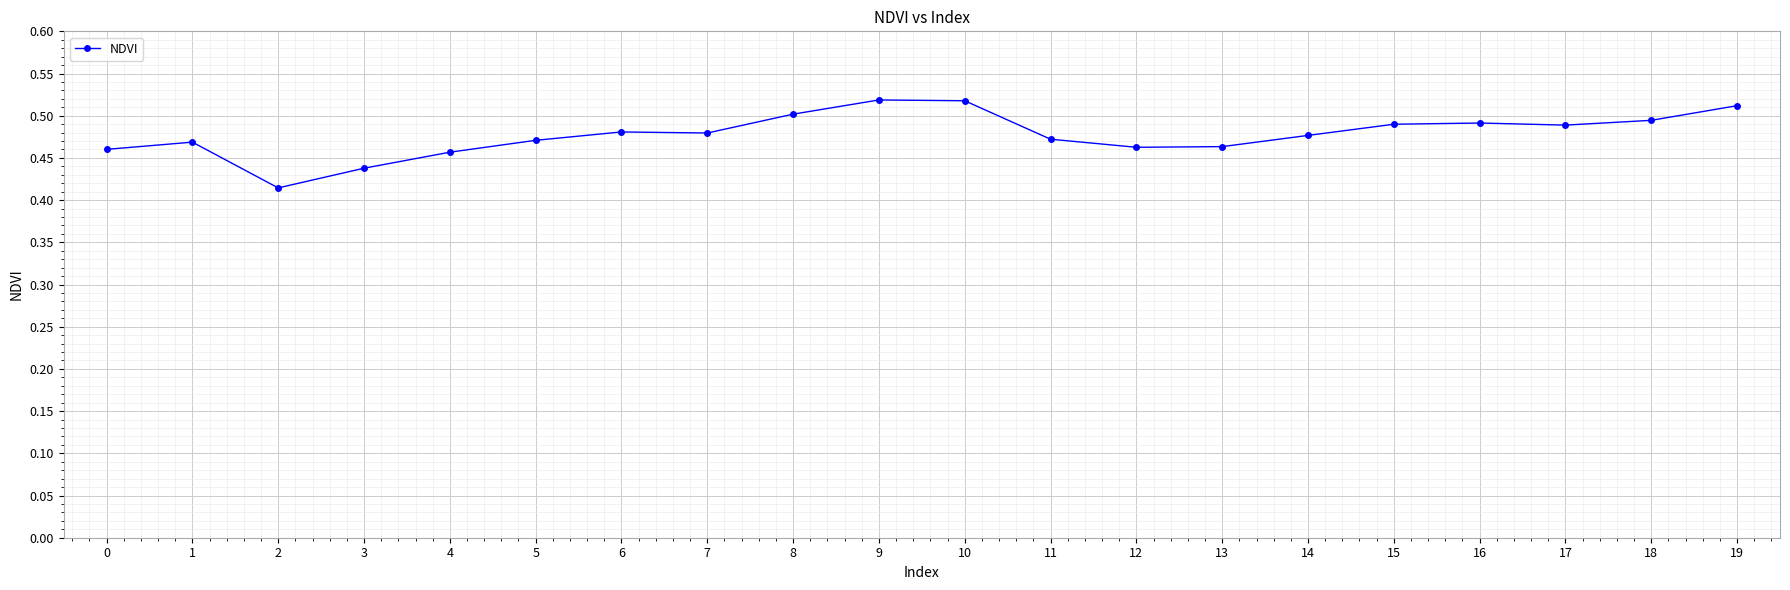

The value at 19 is 0.3. True or false?

False